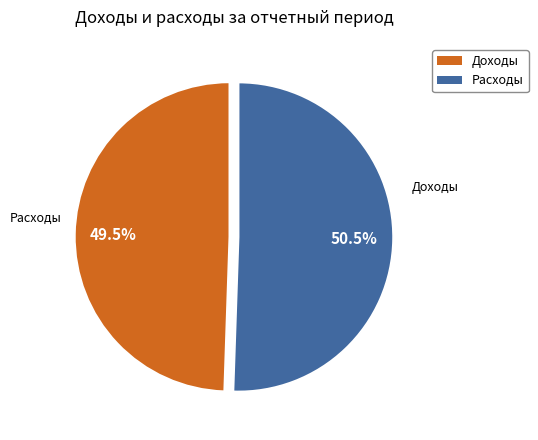

Is there any slice that represents more than half of the pie?

Yes